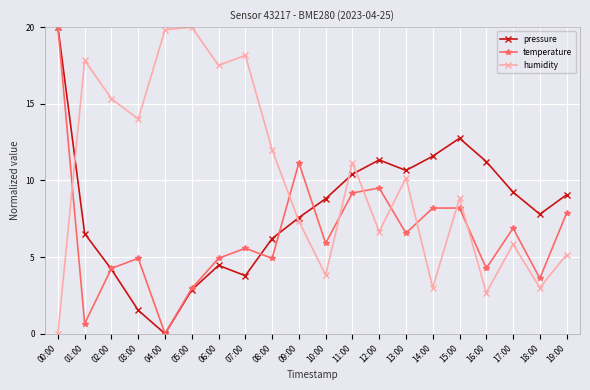

The value of pressure at 11:00 is 10.4. True or false?

True